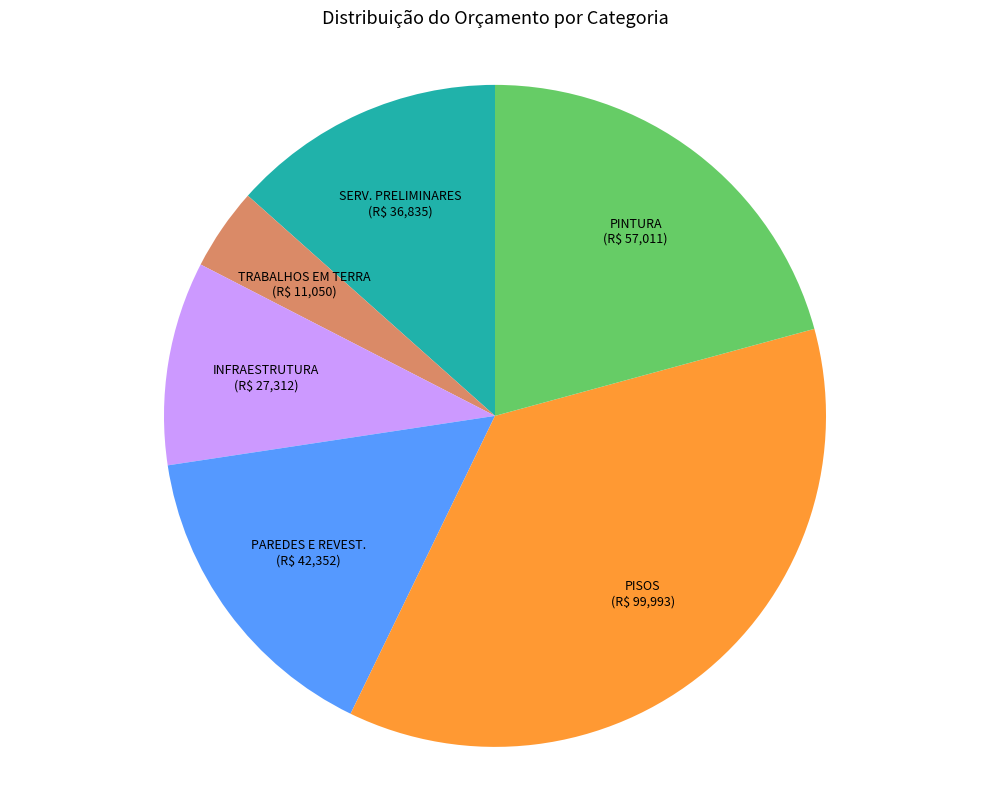

Is there a majority slice in this chart?

No